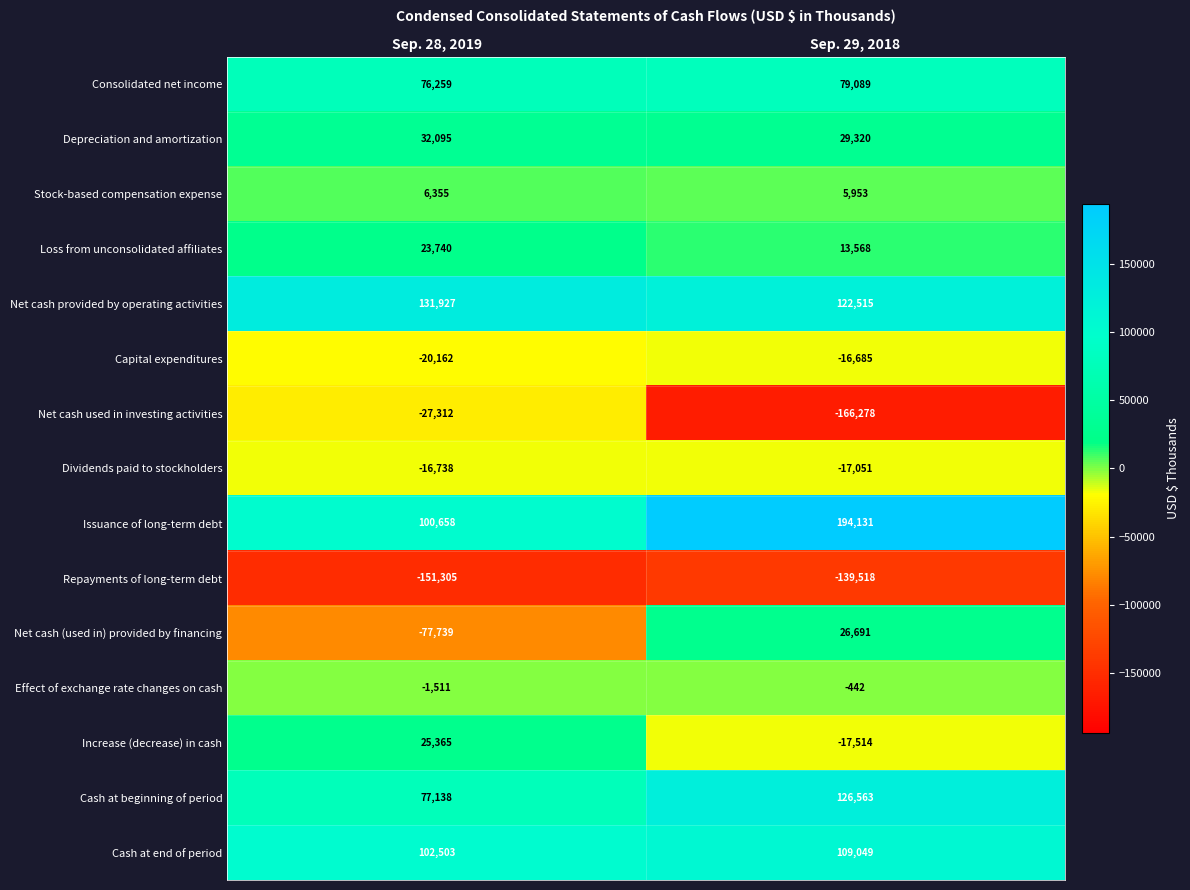

At which label is Dividends paid to stockholders closest to -16894?

Sep. 28, 2019